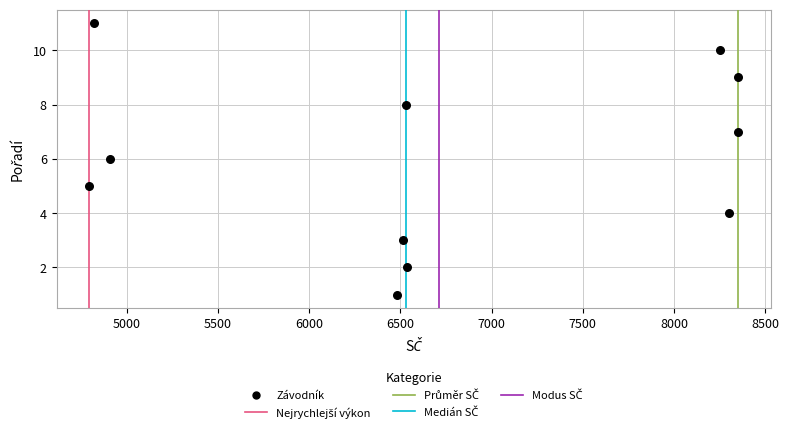

What is the range of X values (max minus min)?

3560